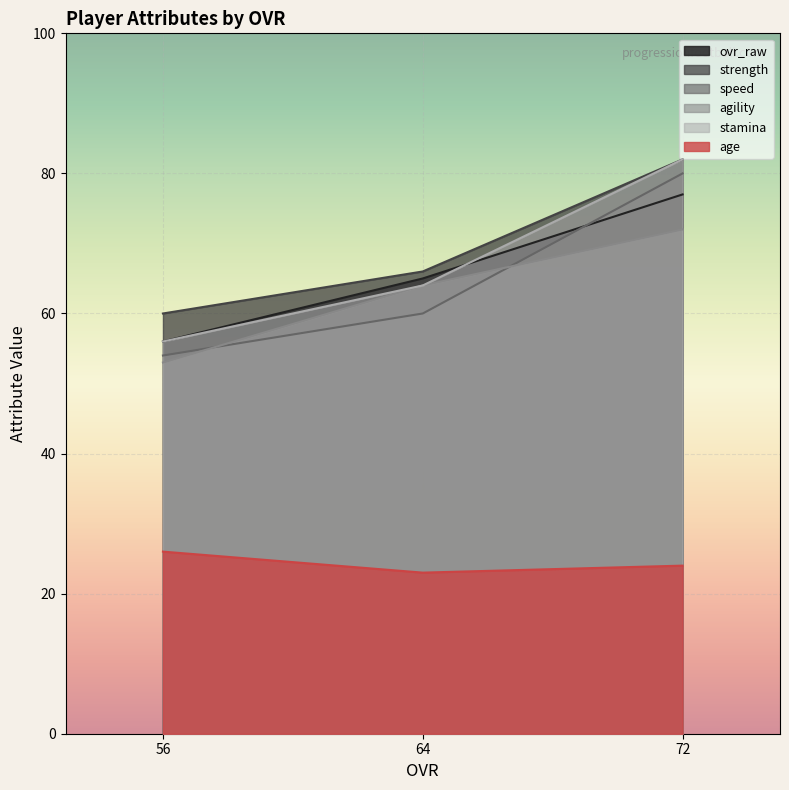

What is the spread (max minus min) of values at 56?

34